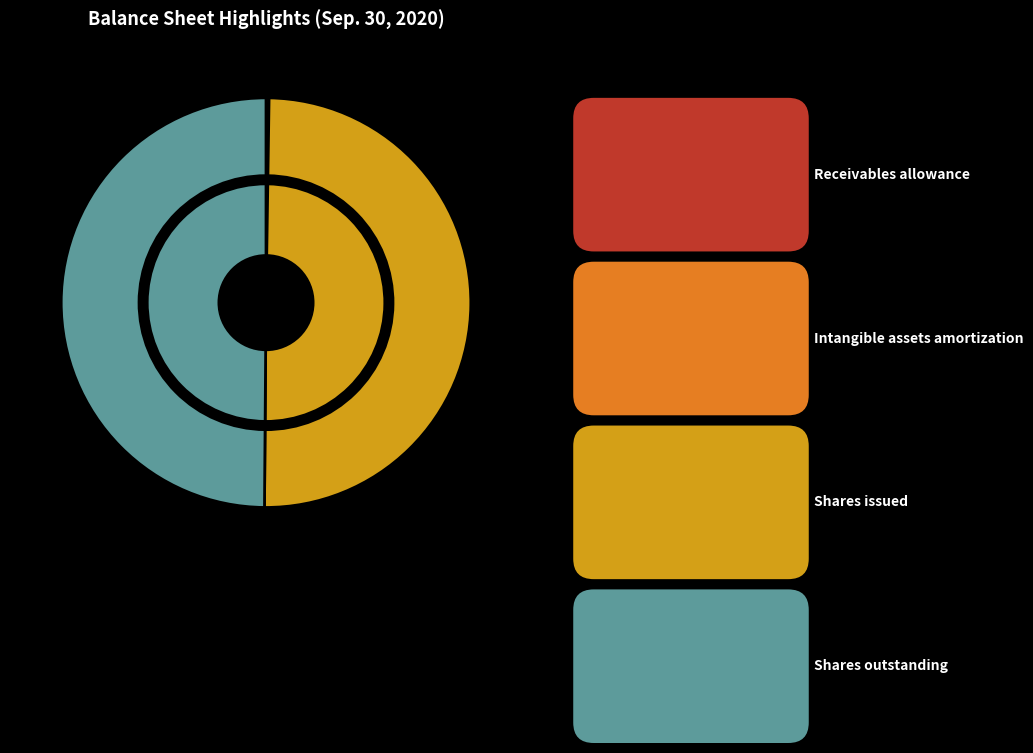

Is Other intangible assets, accumulated amortization the majority of the pie?

No